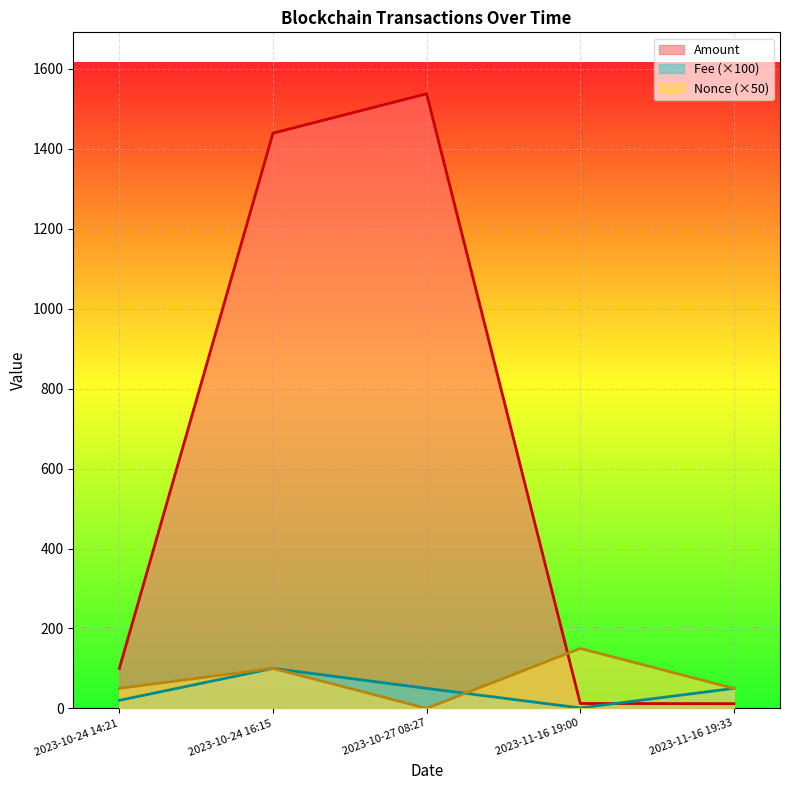

What is the approximate value of Nonce at 2023-10-24 14:21?

50.0